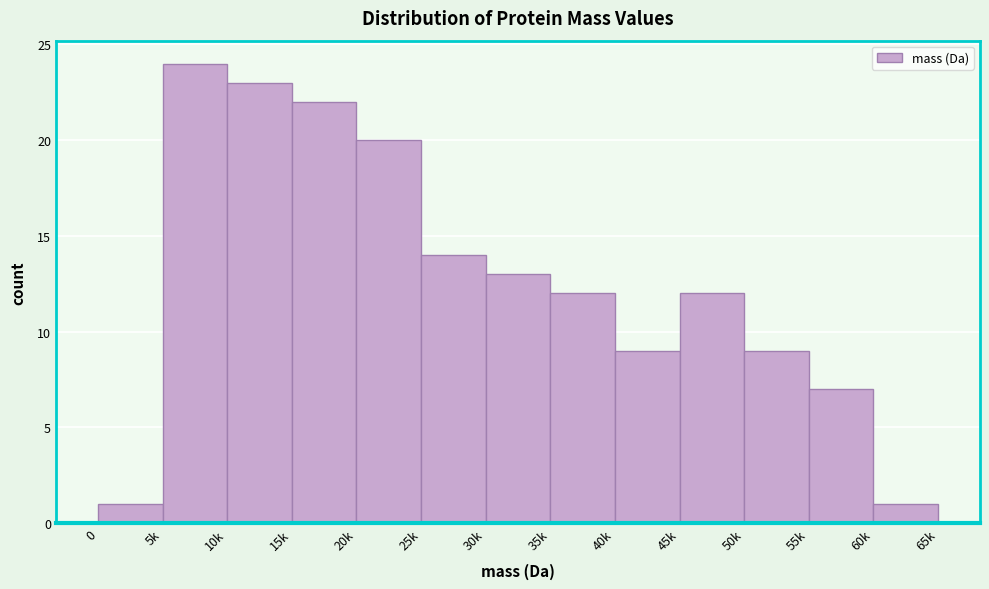

Reading left to right, what are all the values shown in this chart?

0=1	5k=24	10k=23	15k=22	20k=20	25k=14	30k=13	35k=12	40k=9	45k=12	50k=9	55k=7	60k=1